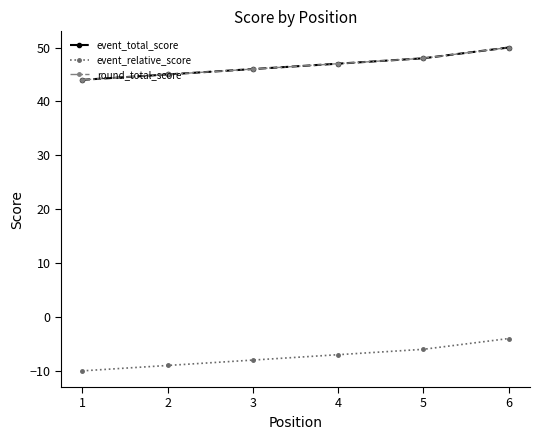

Which series has the largest range (max minus min)?

event_total_score